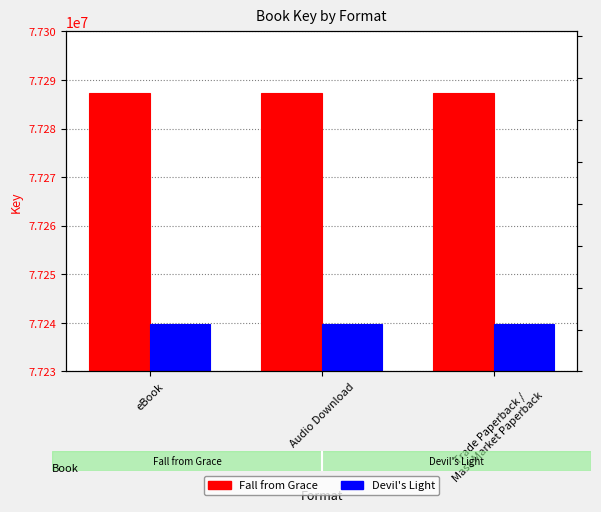

How many groups of bars are there?

3